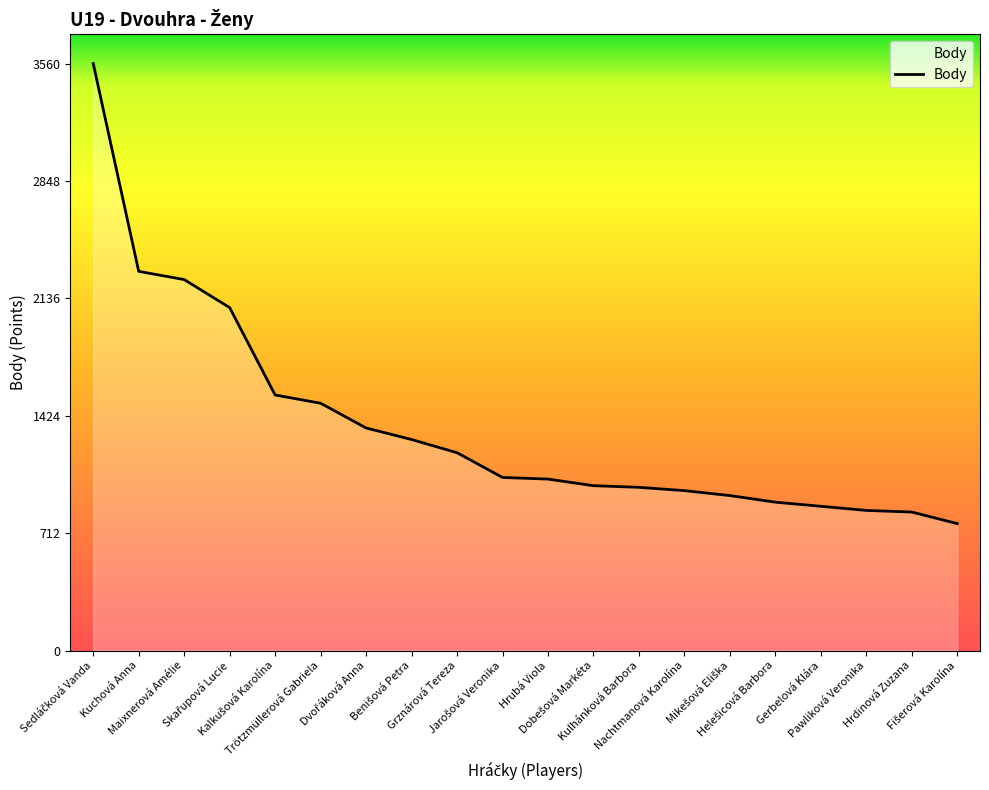

What is the greatest value displayed?

3560